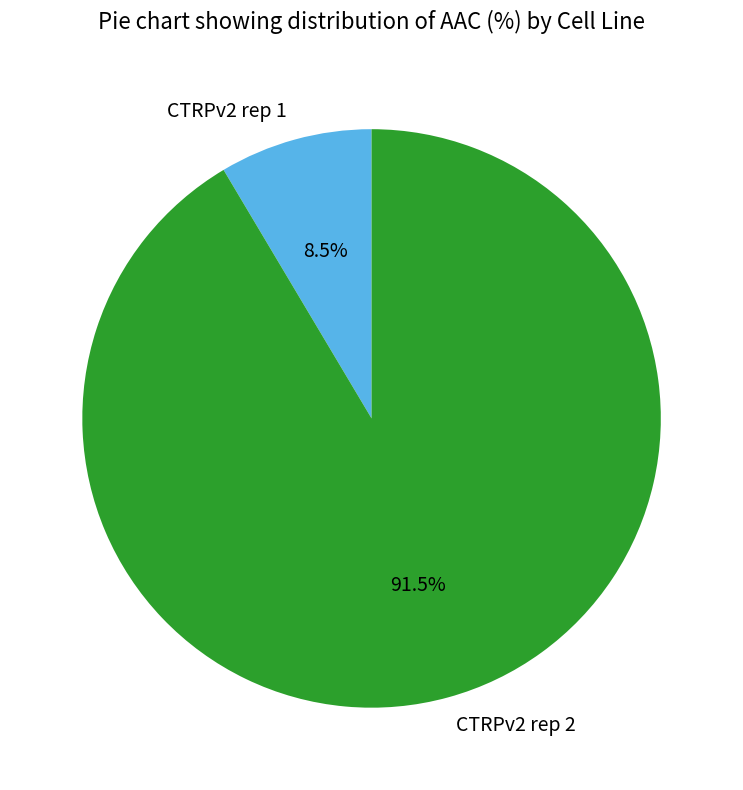

Between CTRPv2 rep 1 and CTRPv2 rep 2, which is larger?

CTRPv2 rep 2